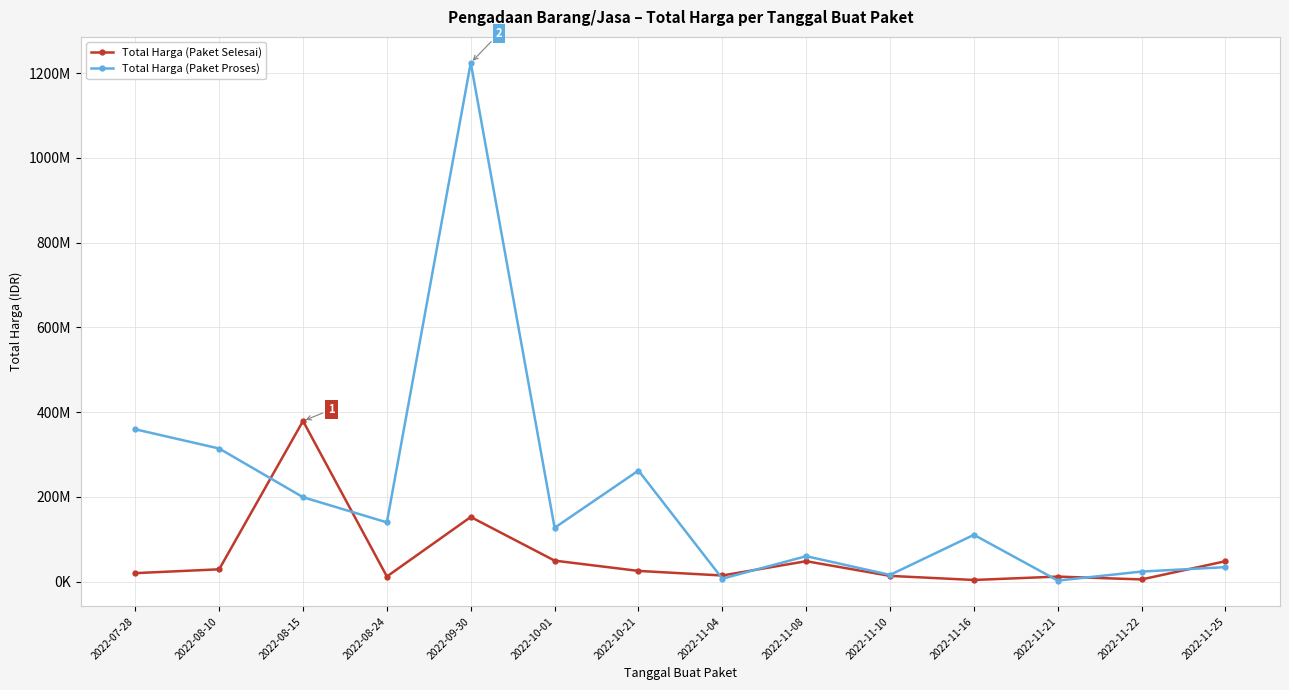

At which category is the sum across all series the highest?

2022-09-30